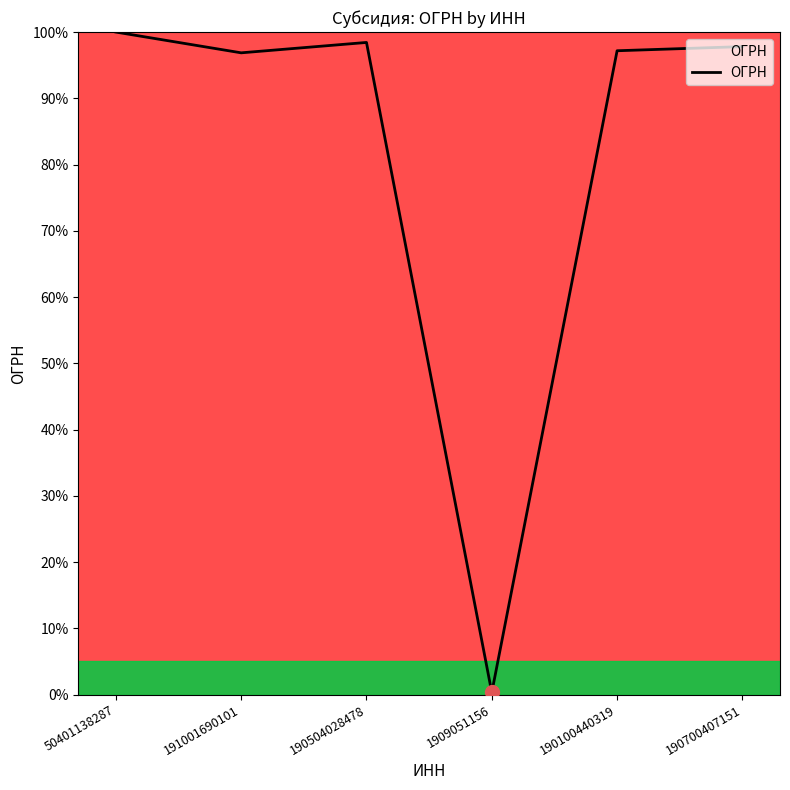

The value at 50401138287 is 100.0. True or false?

True